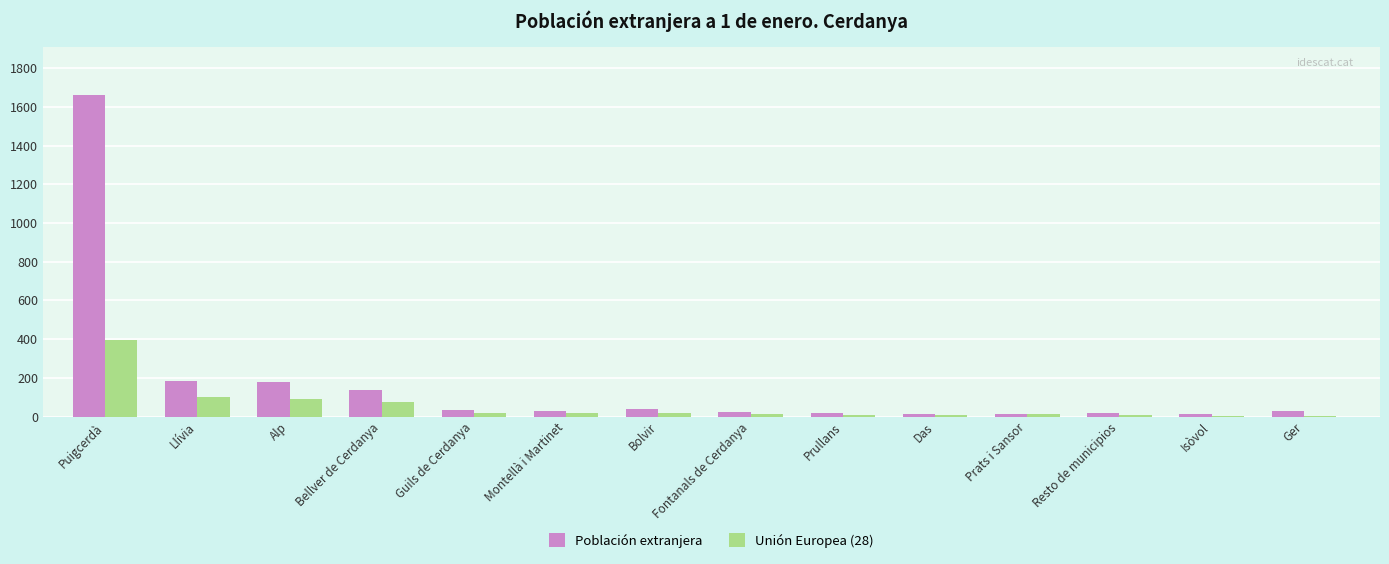

Between Alp and Ger, which series saw the biggest shift?

Población extranjera